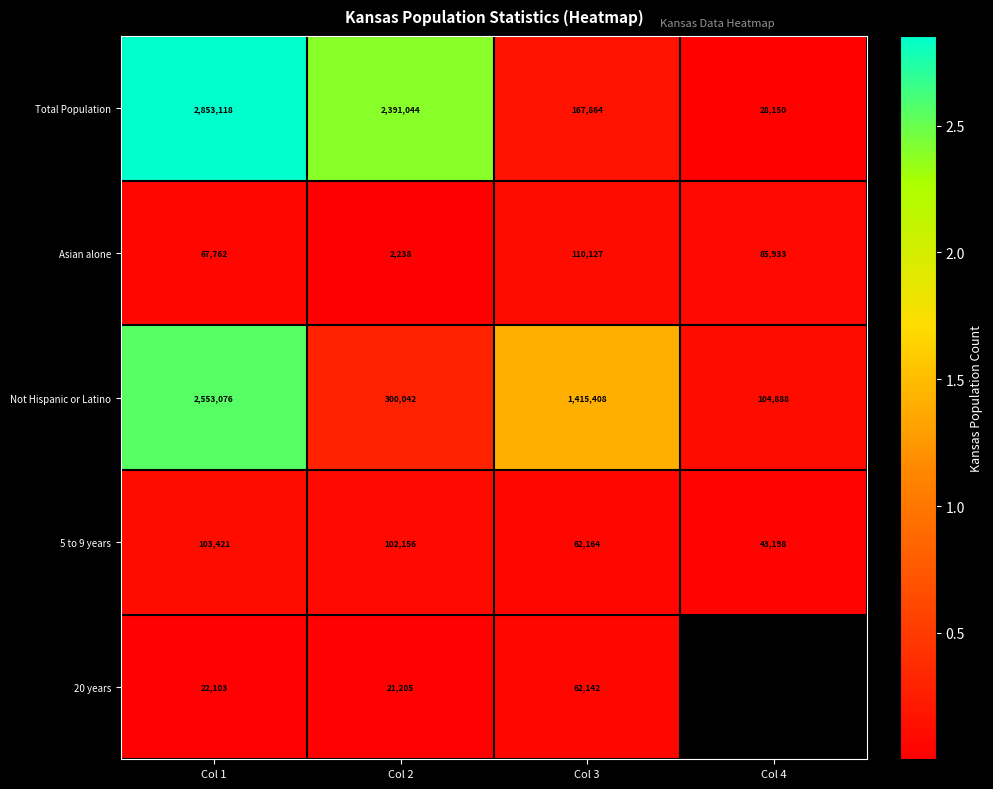

List the labels in order of Not Hispanic or Latino value, largest first.

Col 1, Col 3, Col 2, Col 4